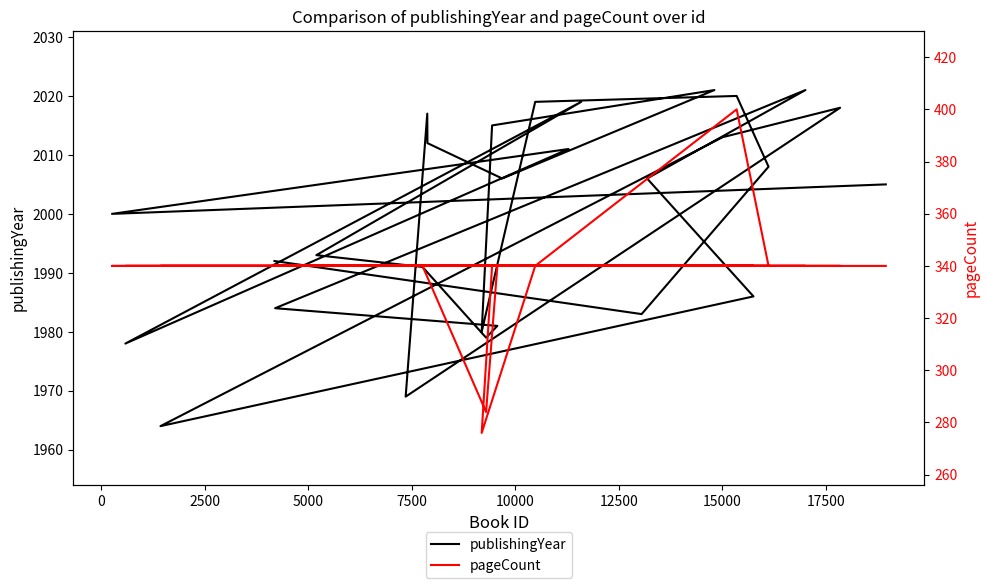

What is the value of the publishingYear point at the 6th from the left?

1993